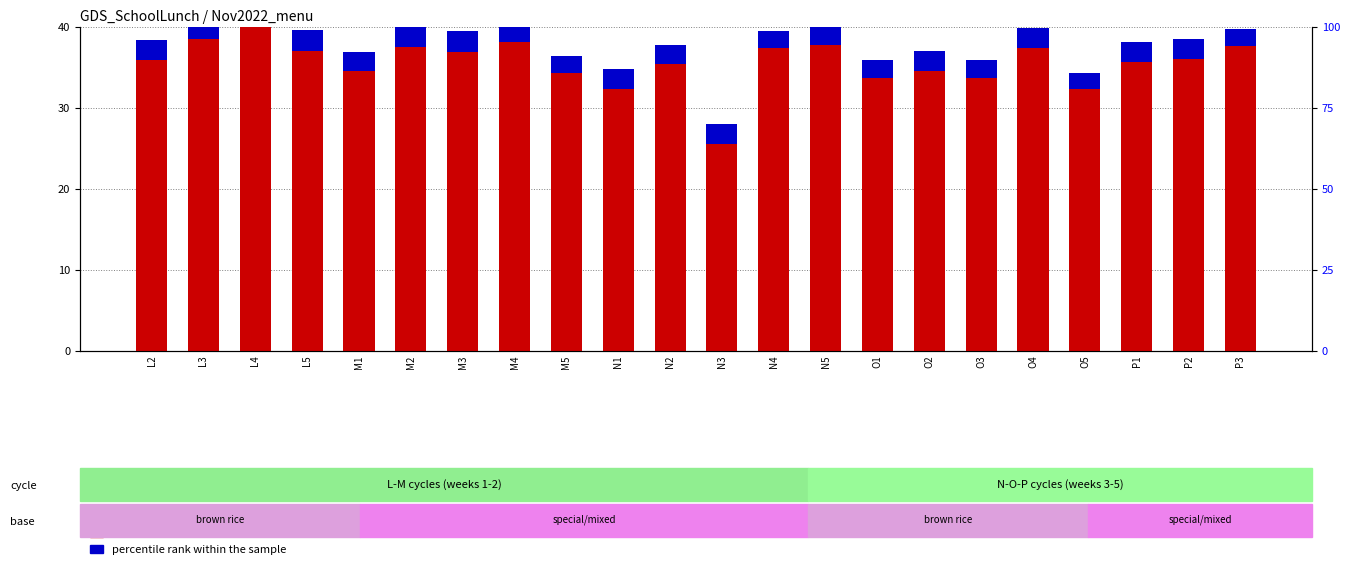

Which series has the largest total across all categories?

count